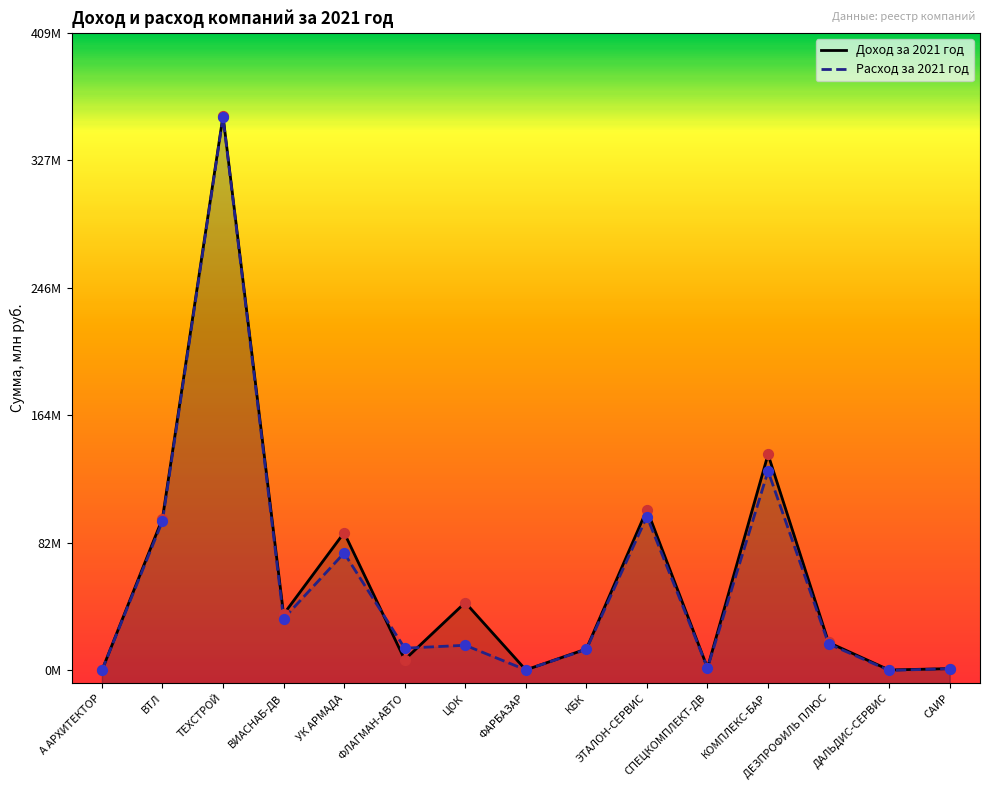

At which category is the sum across all series the highest?

ТЕХСТРОЙ